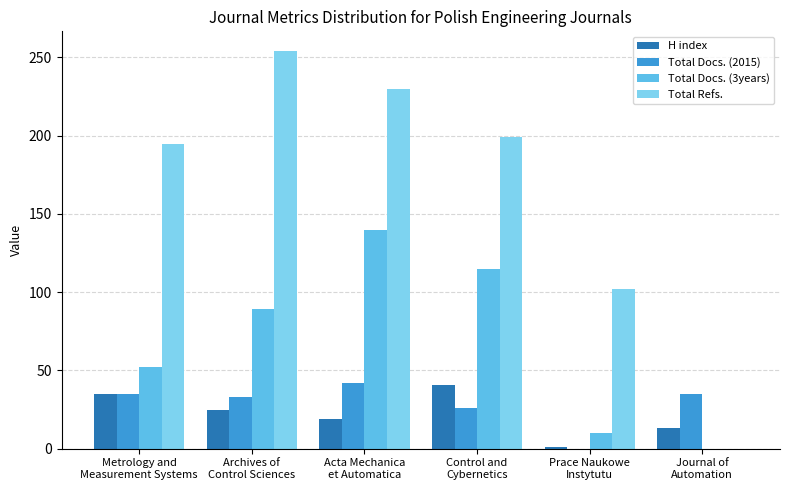

How many categories are shown in the chart?

6